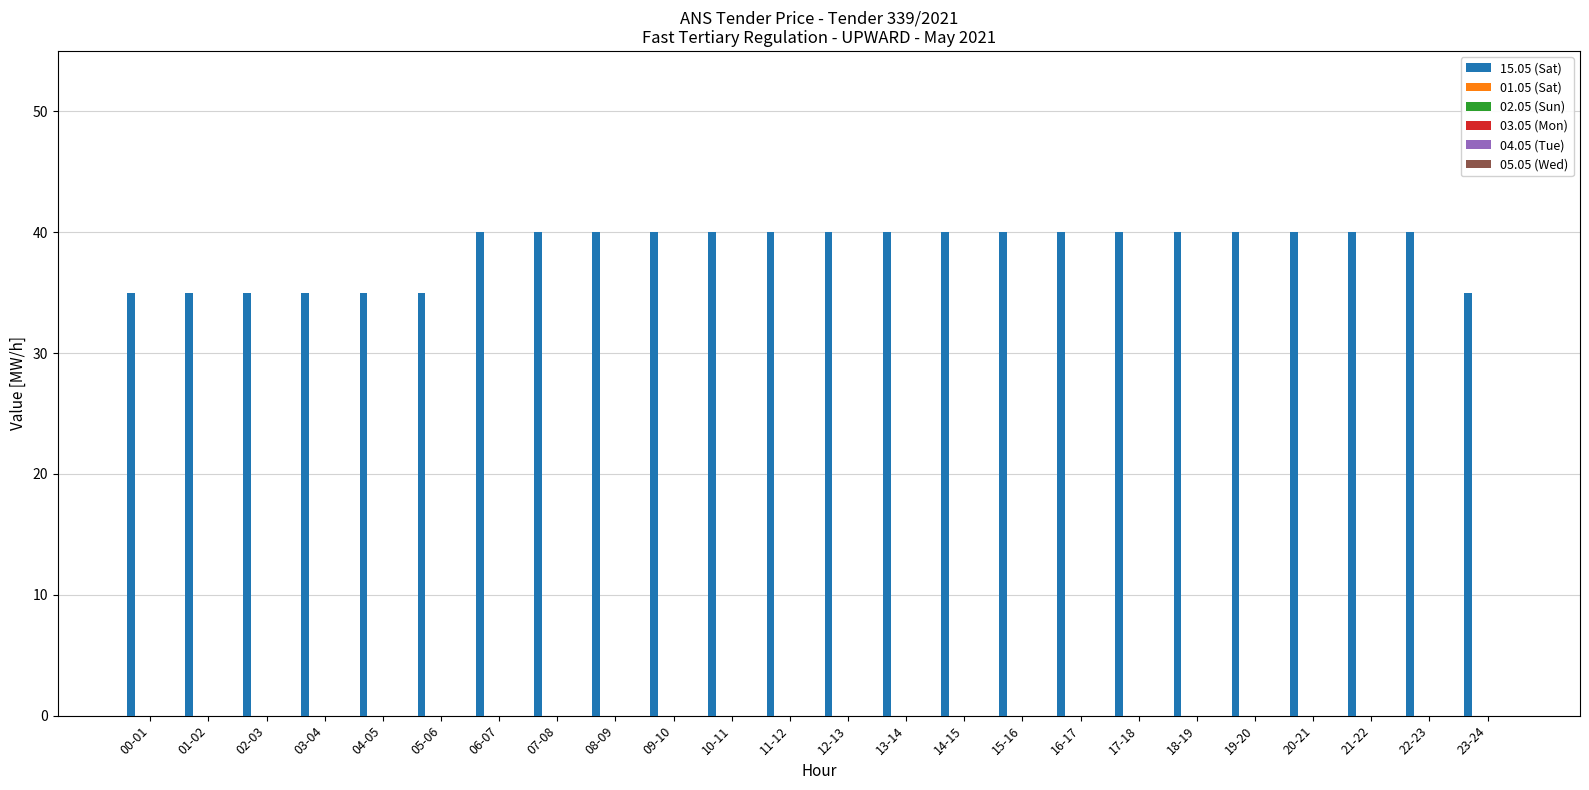

What is the maximum value shown in the chart?

40